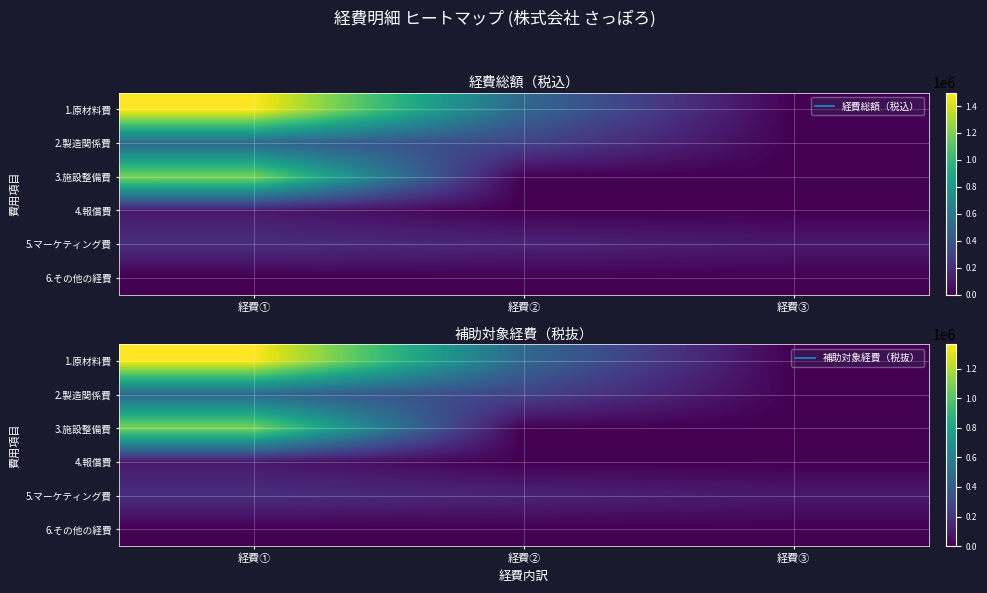

How many data points in 1.原材料費 are less than 454545?

1